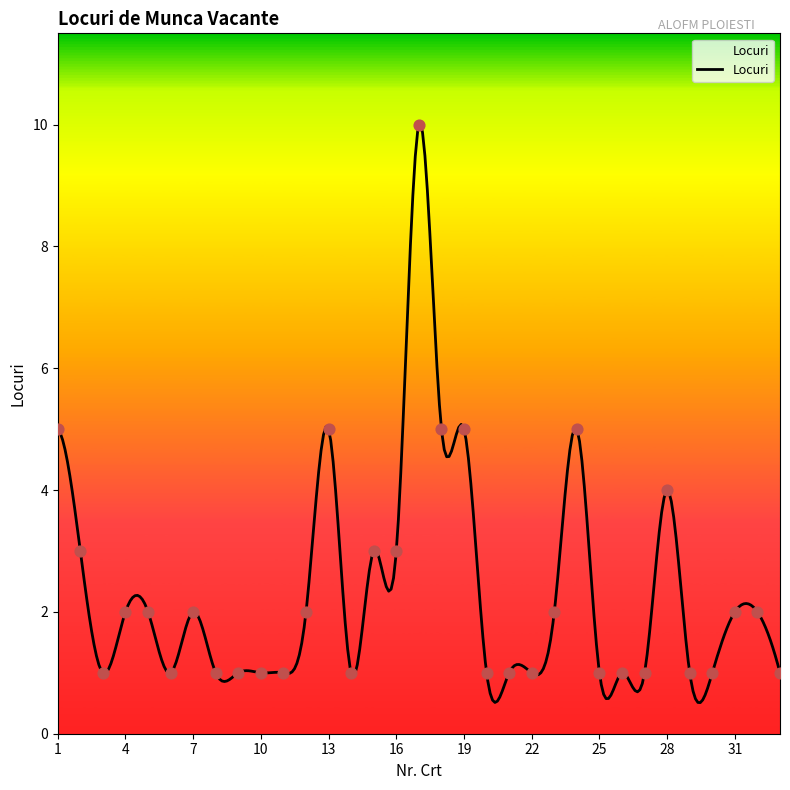

Between 25 and 17, which is larger?

17